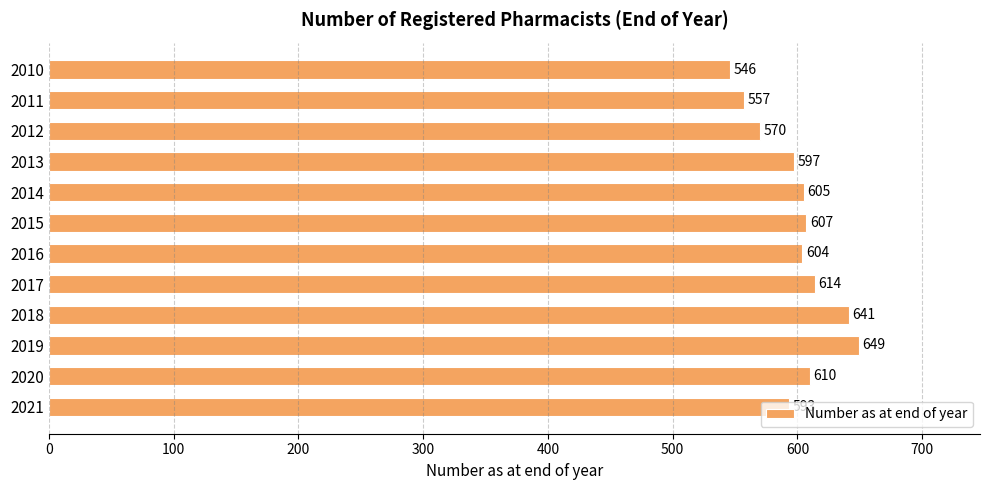

What is the maximum value shown in the chart?

649